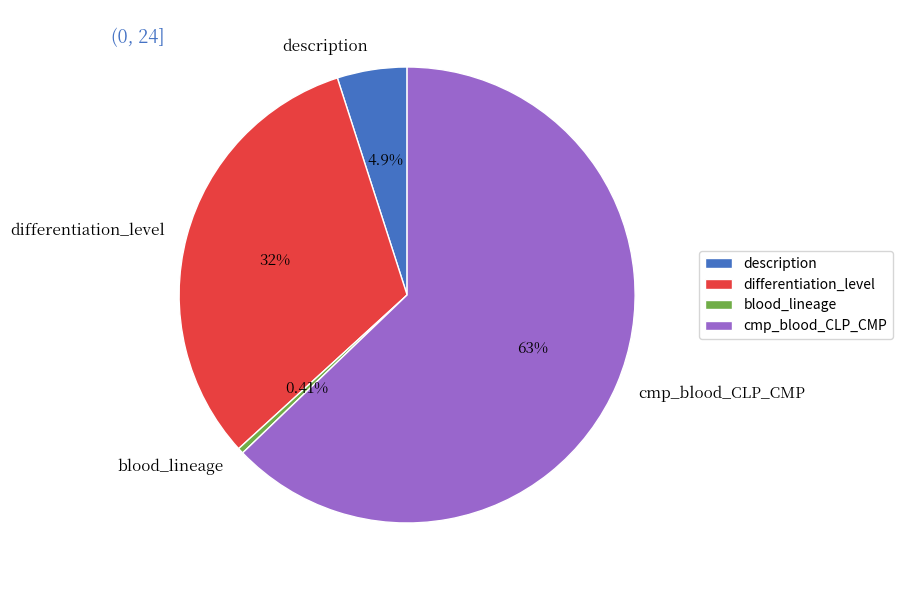

Rank the categories by value from highest to lowest.

cmp_blood_CLP_CMP, differentiation_level, description, blood_lineage